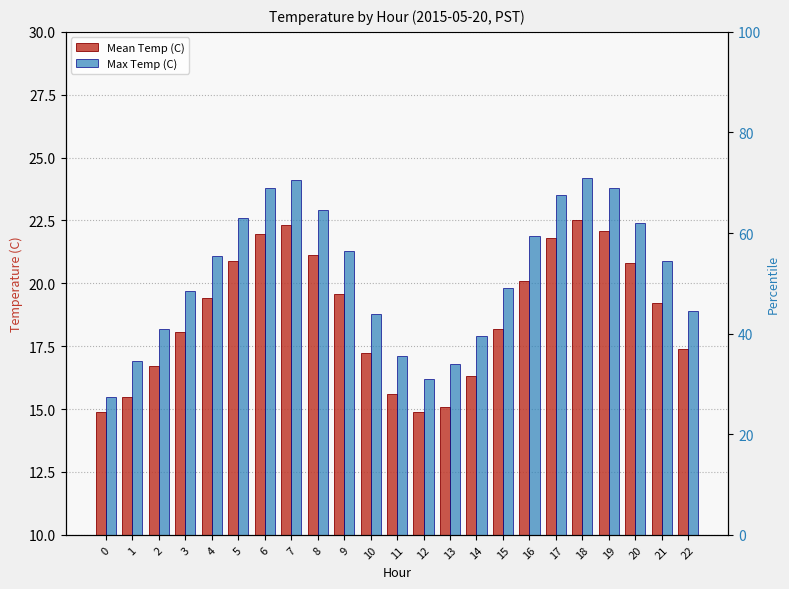

What is the minimum value for Max Temp (C)?

15.5